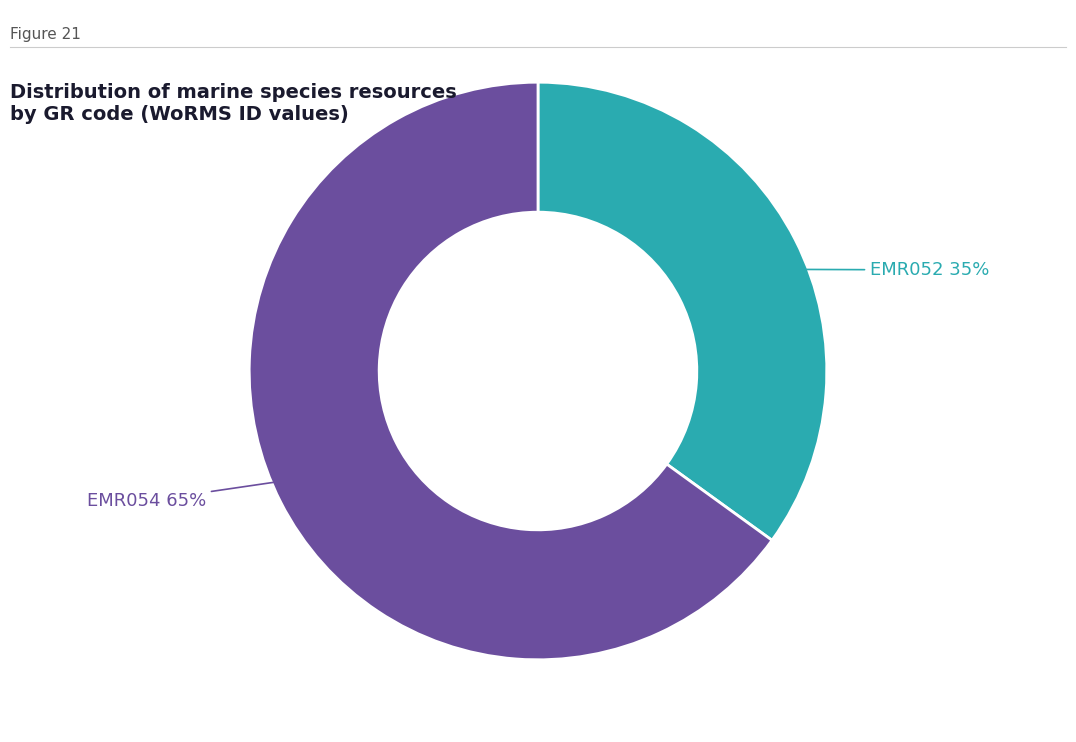

Count the number of slices in the pie.

2